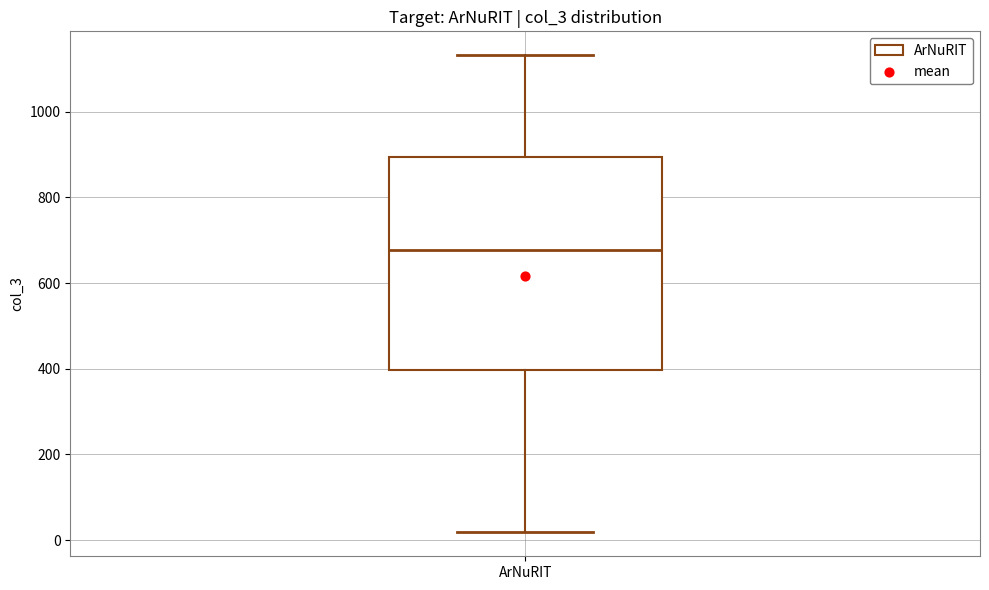

Transcribe this box plot: give where the median line is, the range the box spans, and where the two whiskers end, as read against the y-axis. The values are not printed on the chart, so give them approximately, as read against the axis.

median 680, box 400 to 900, whiskers 20 to 1140